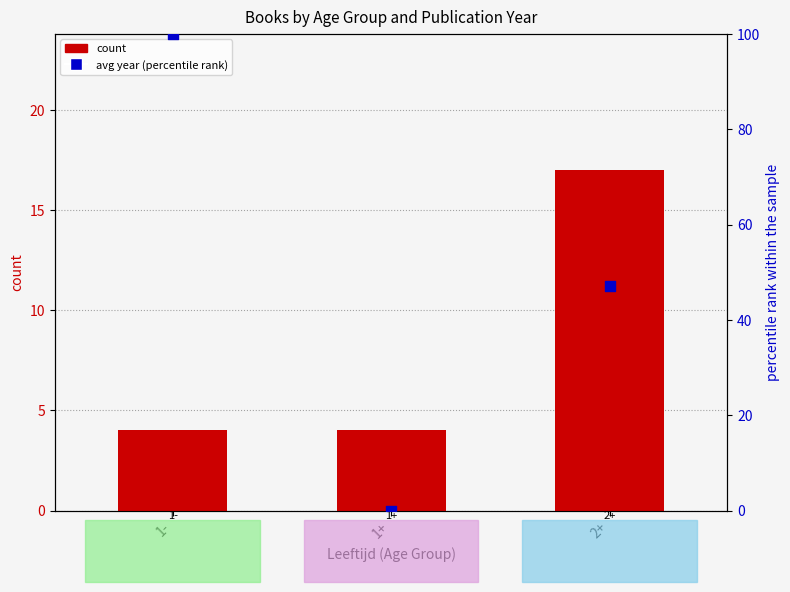

Which series contains the highest Y value?

avg year (percentile rank)